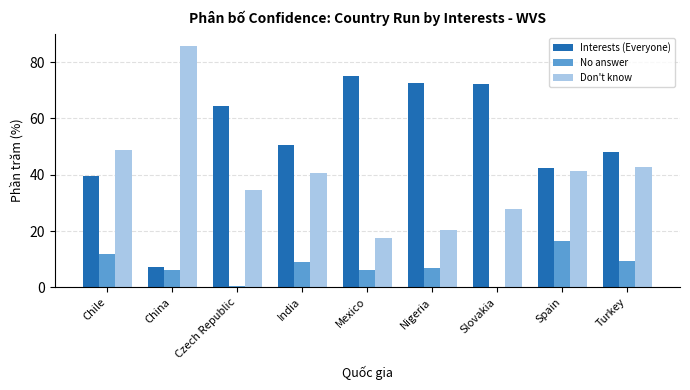

Count the number of data series in this chart.

3